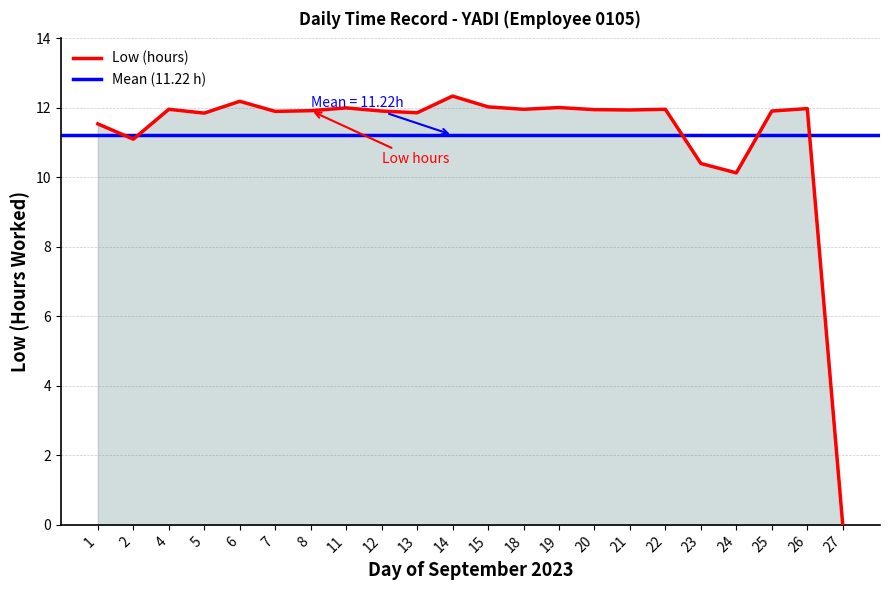

What is the difference between the values at 19 and 8?

0.1